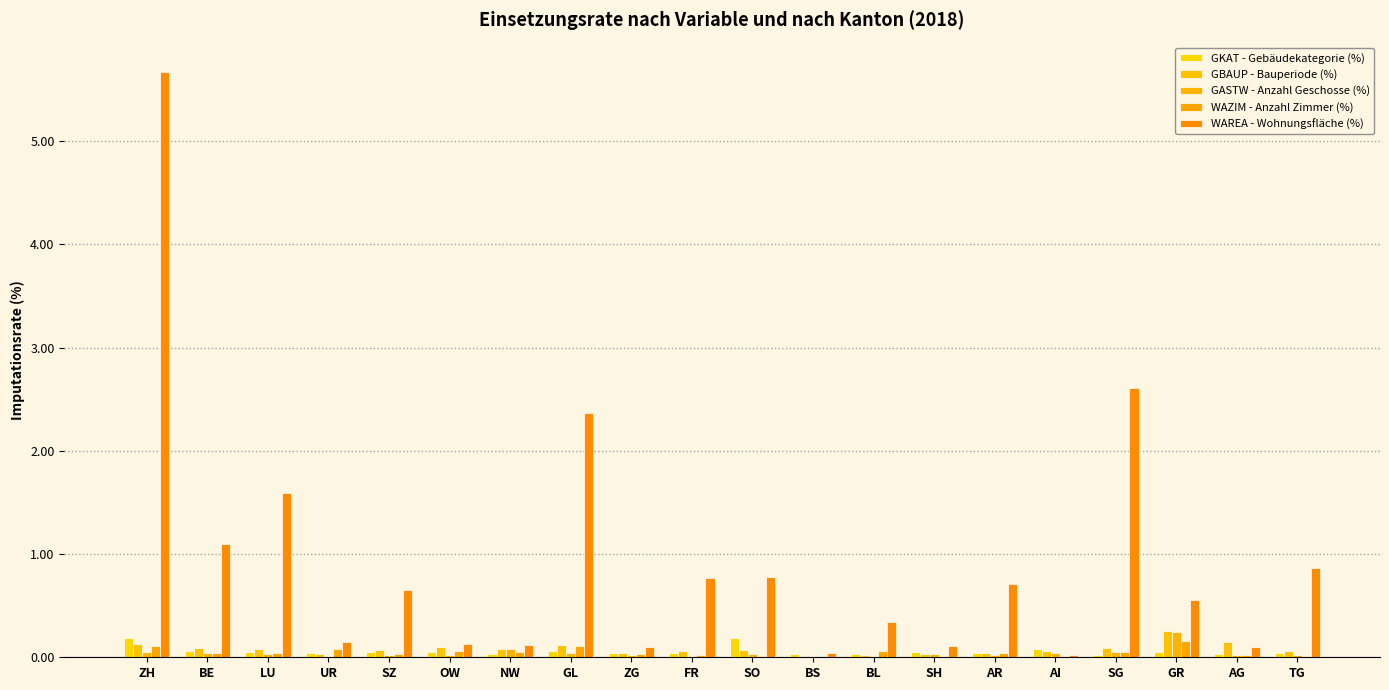

What is the label of the 2nd bar from the left?

BE